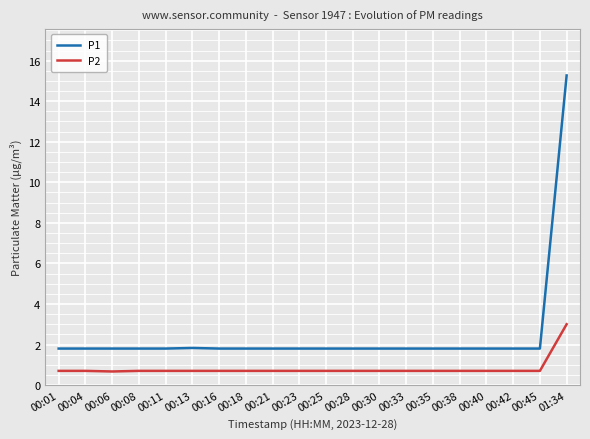

Rank the series by their average value, from highest to lowest.

P1, P2